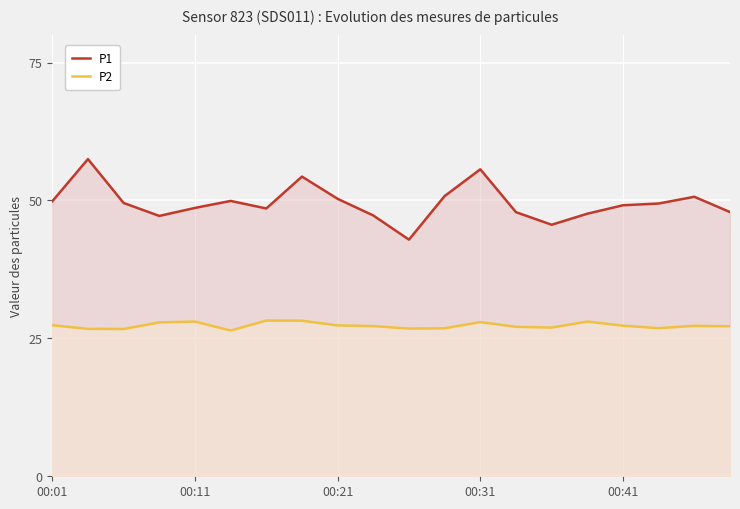

What is the maximum value shown in the chart?

57.5